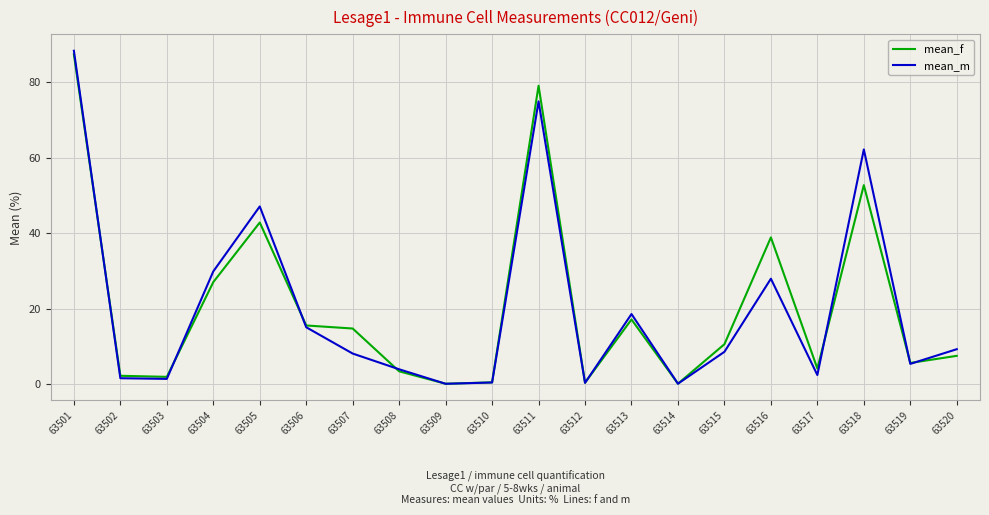

What are all the series names shown in the legend?

mean_f, mean_m